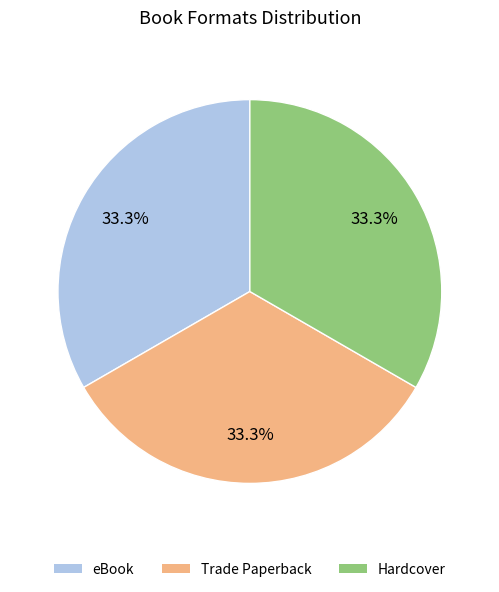

What portion of the pie excludes Hardcover?

66.7%